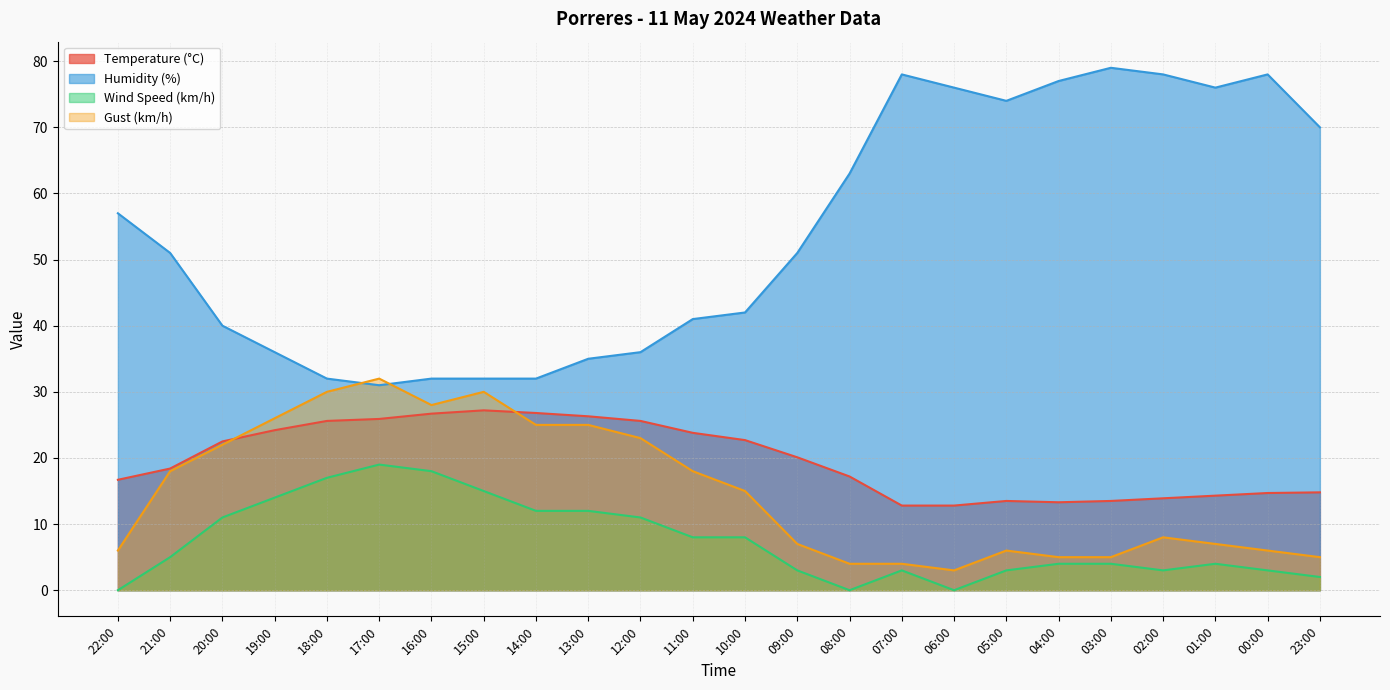

Reading left to right, transcribe all the data shown in this chart.

Temperature (°C): 16.7	18.4	22.5	24.2	25.6	25.9	26.7	27.2	26.8	26.3	25.6	23.8	22.7	20.1	17.2	12.8	12.8	13.5	13.3	13.5	13.9	14.3	14.7	14.8
Humidity (%): 57.0	51.0	40.0	36.0	32.0	31.0	32.0	32.0	32.0	35.0	36.0	41.0	42.0	51.0	63.0	78.0	76.0	74.0	77.0	79.0	78.0	76.0	78.0	70.0
Wind Speed (km/h): 0.0	5.0	11.0	14.0	17.0	19.0	18.0	15.0	12.0	12.0	11.0	8.0	8.0	3.0	0.0	3.0	0.0	3.0	4.0	4.0	3.0	4.0	3.0	2.0
Gust (km/h): 6.0	18.0	22.0	26.0	30.0	32.0	28.0	30.0	25.0	25.0	23.0	18.0	15.0	7.0	4.0	4.0	3.0	6.0	5.0	5.0	8.0	7.0	6.0	5.0